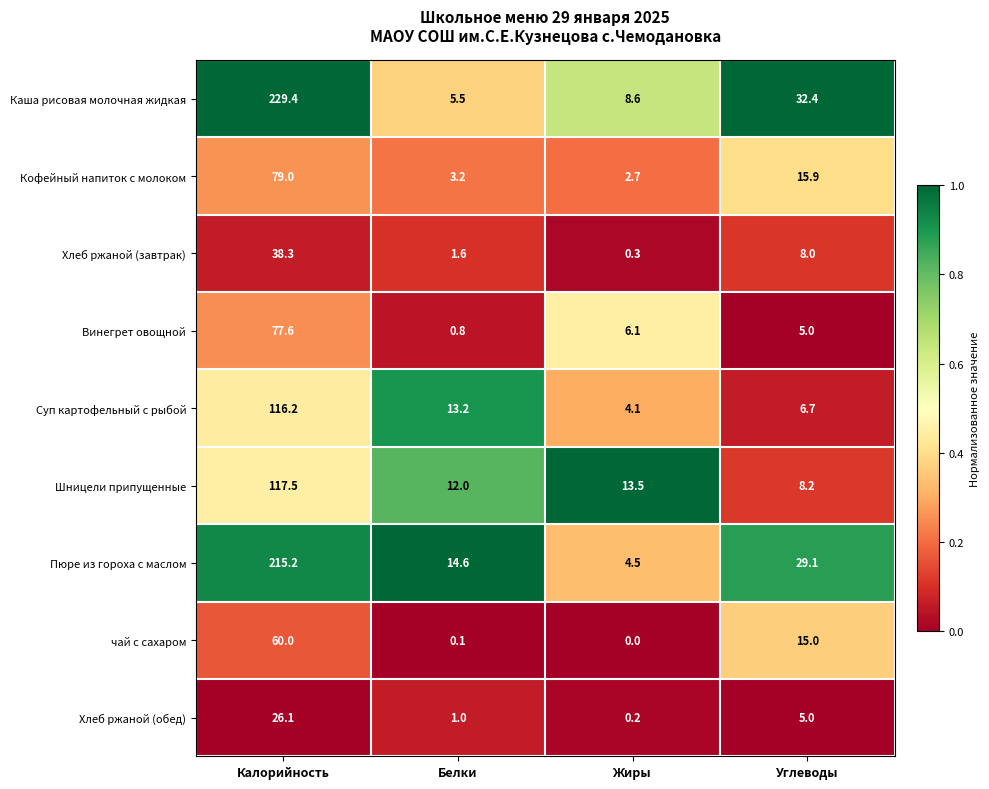

Which series has the widest spread of values?

Каша рисовая молочная жидкая